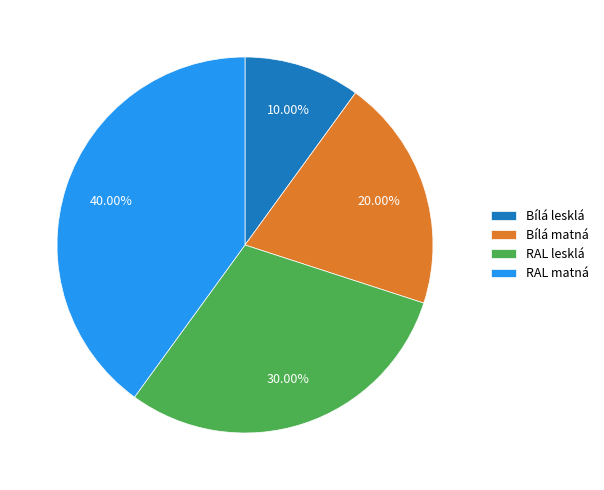

Which slice is the largest?

RAL matná